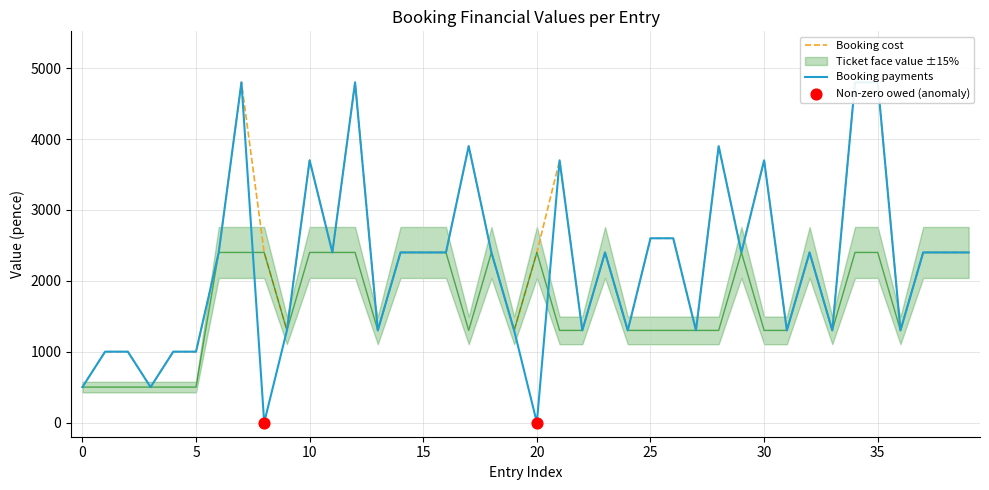

Which series has the largest Y range (max minus min)?

Booking payments